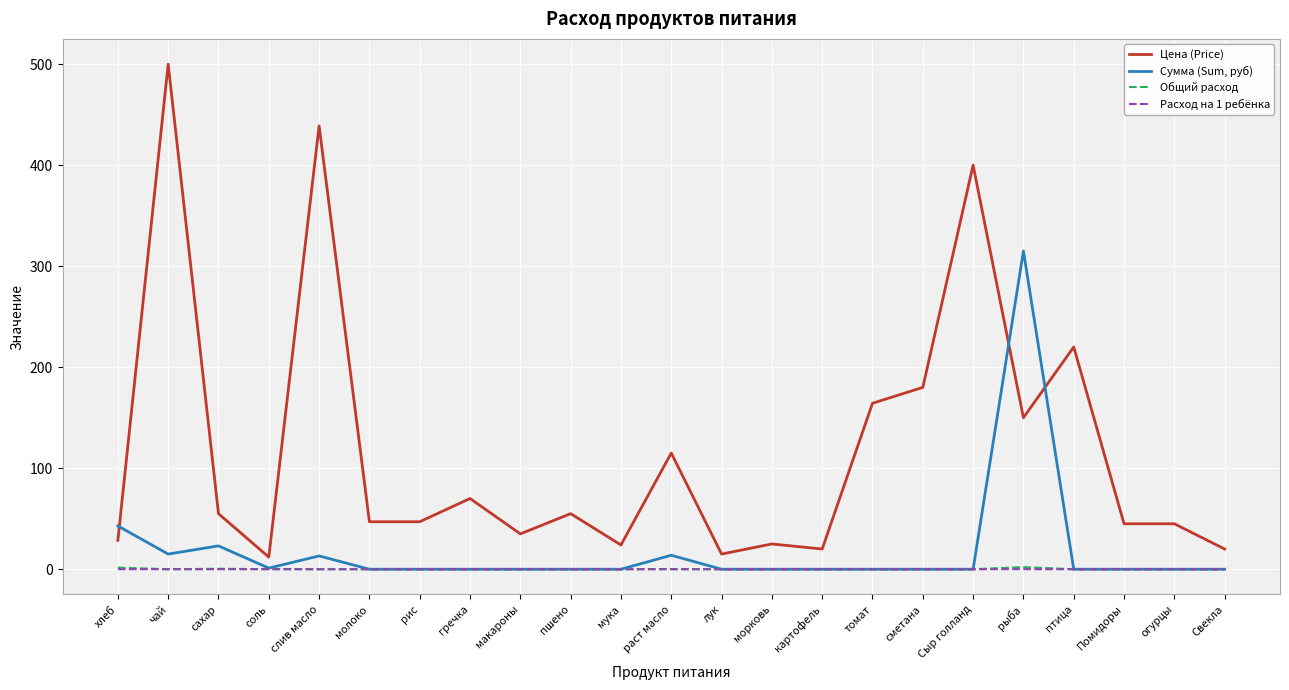

Where does the Цена (Price) series first go above 47?

чай